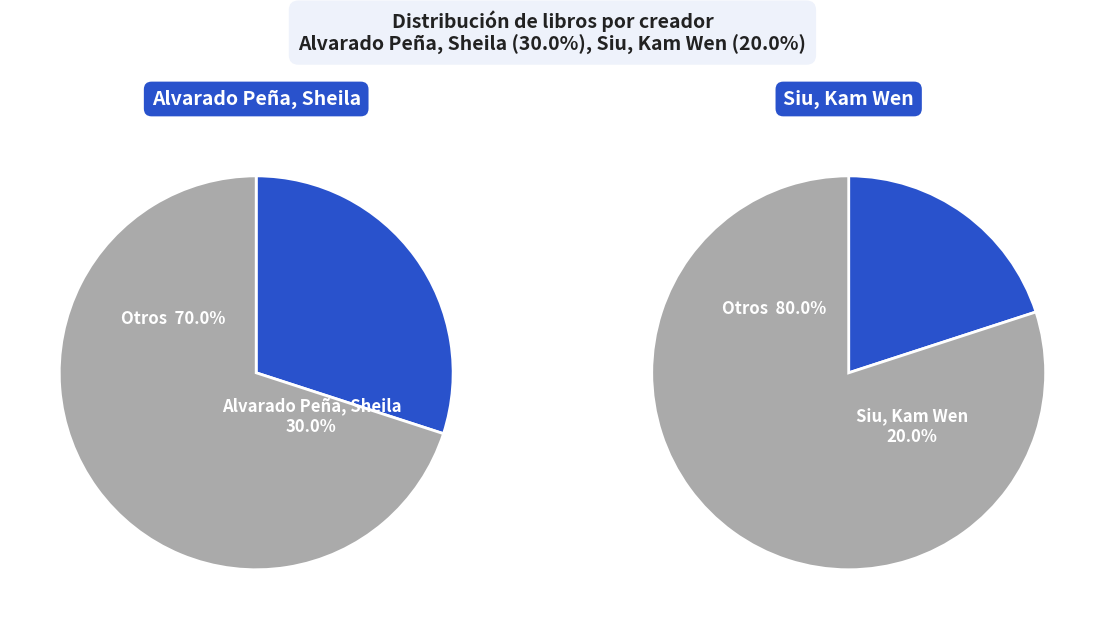

Does any single category account for the majority?

No